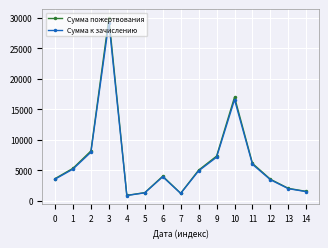

Which series has the widest spread of values?

Сумма пожертвования